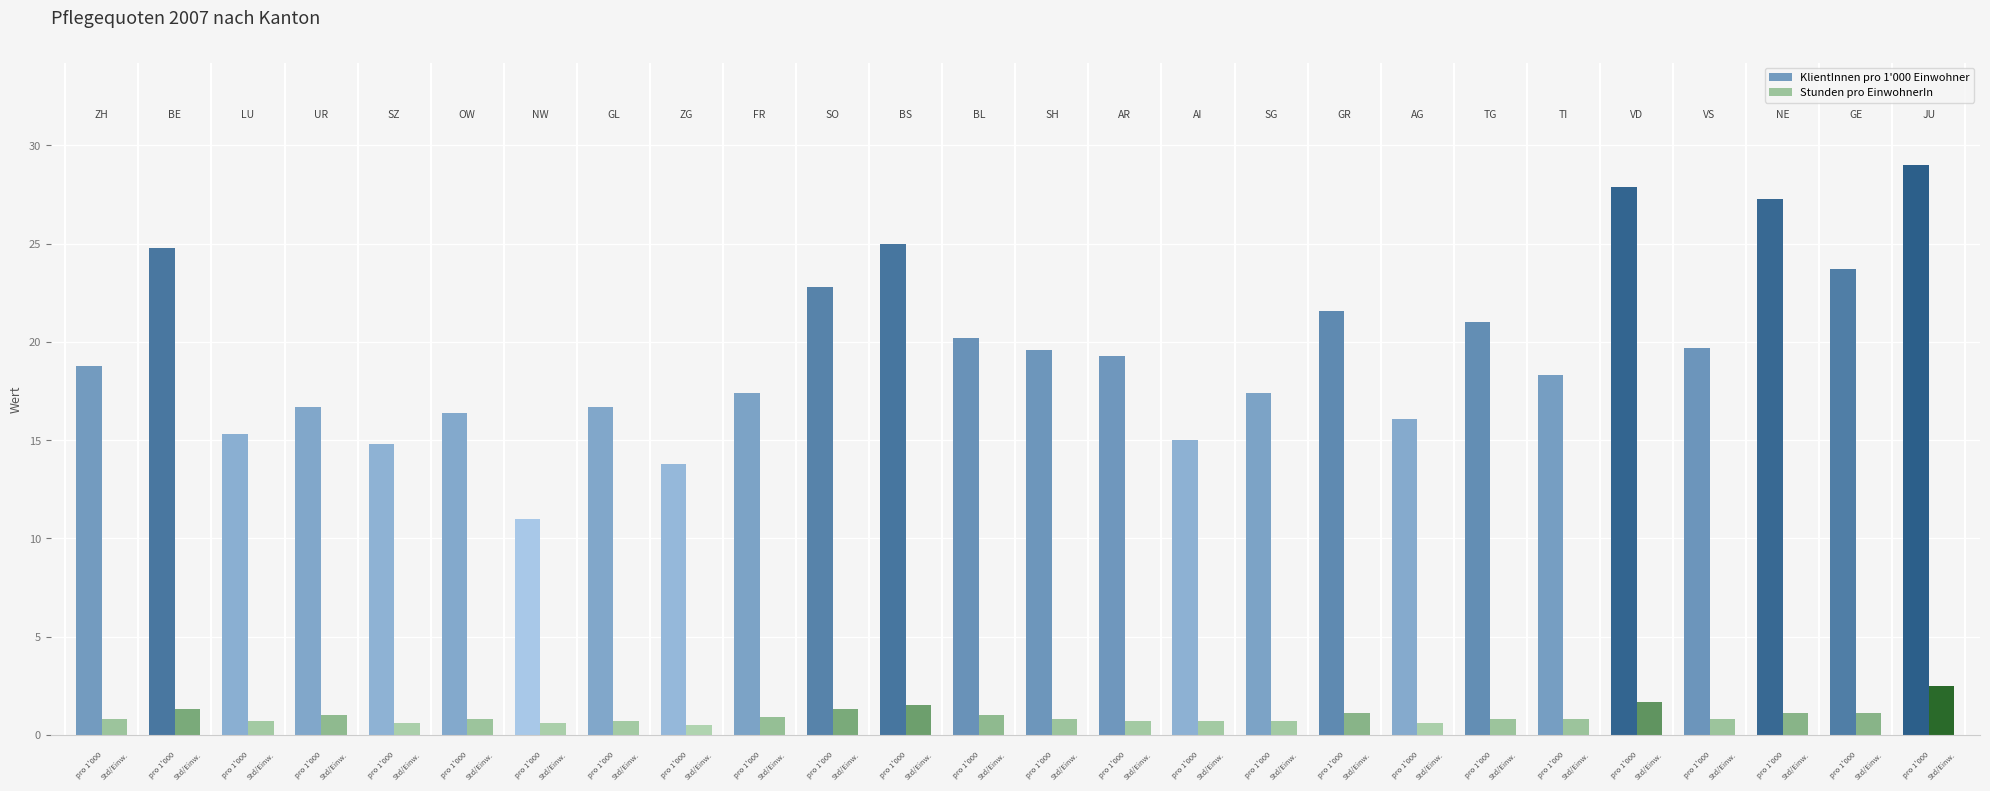

Which series has the largest total across all categories?

KlientInnen pro 1'000 Einwohner